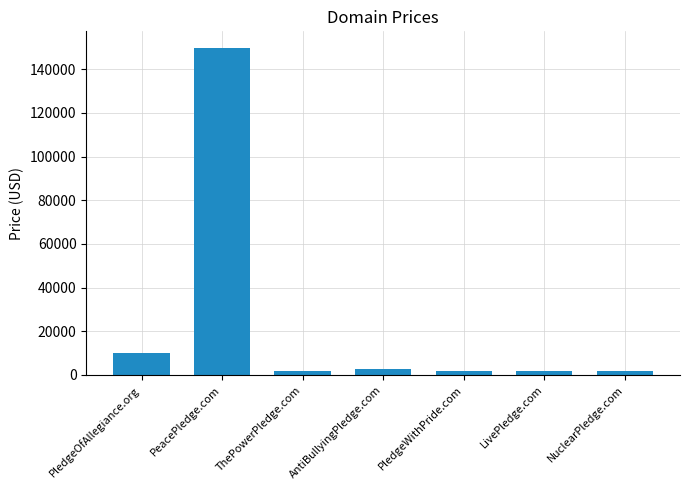

What is the smallest value displayed?

1888